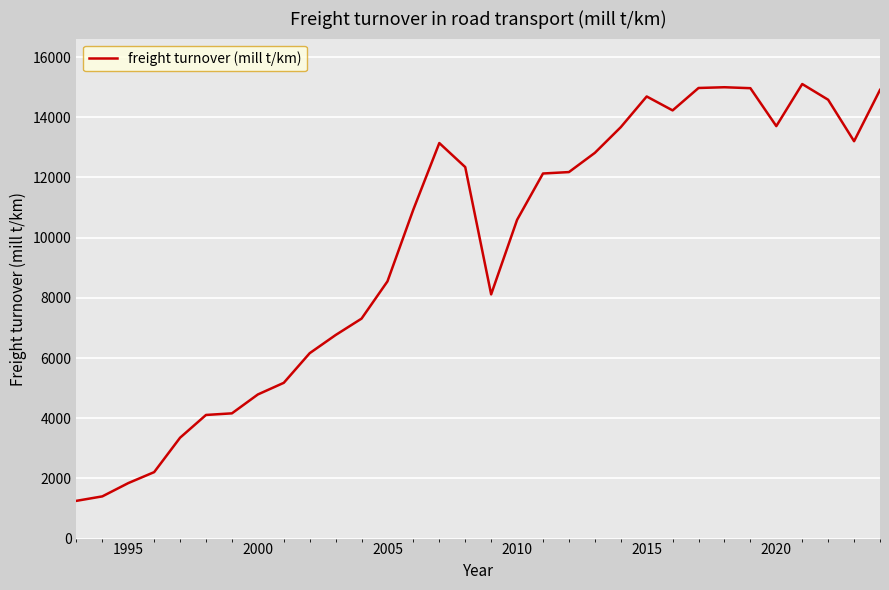

What is the difference between the maximum and minimum values?

13849.4